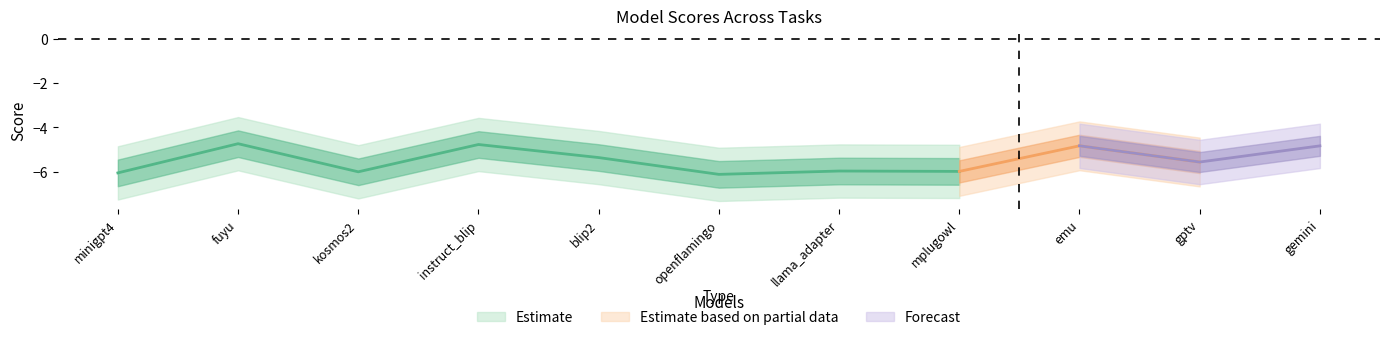

What position from the left is minigpt4?

1